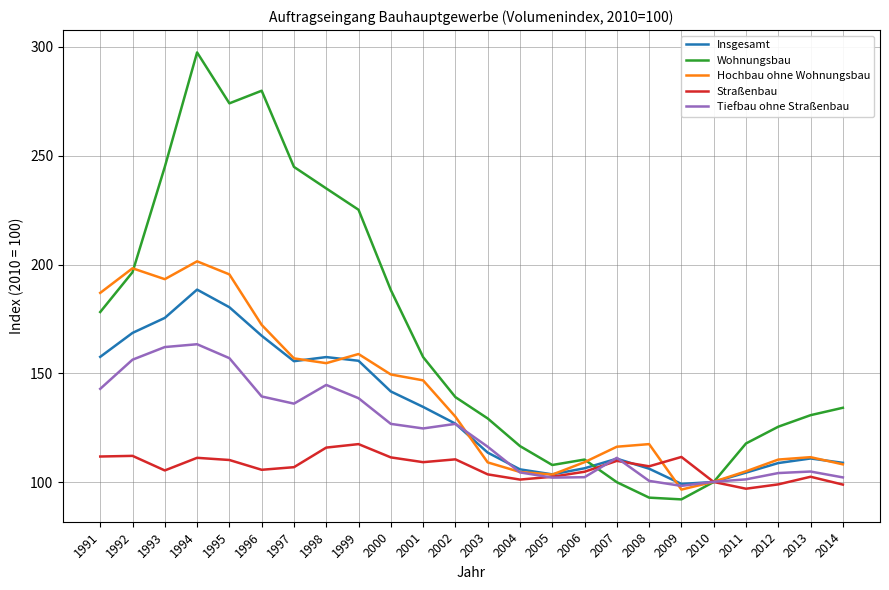

Where is the first local maximum for Wohnungsbau?

1994